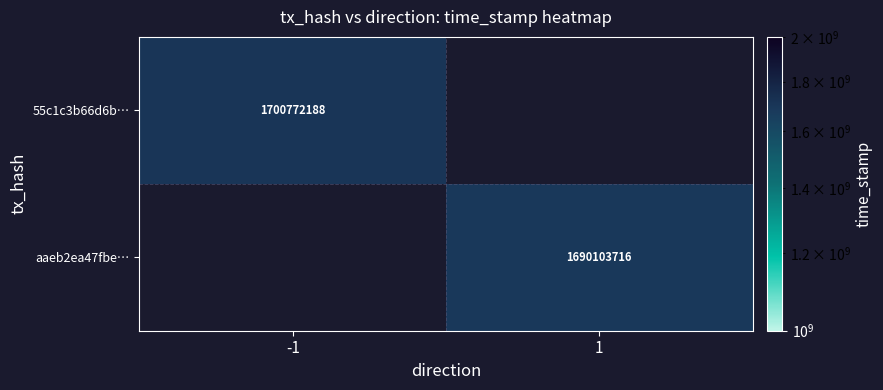

Is it true that 55c1c3b66d6b… equals 513733958 at -1?

False